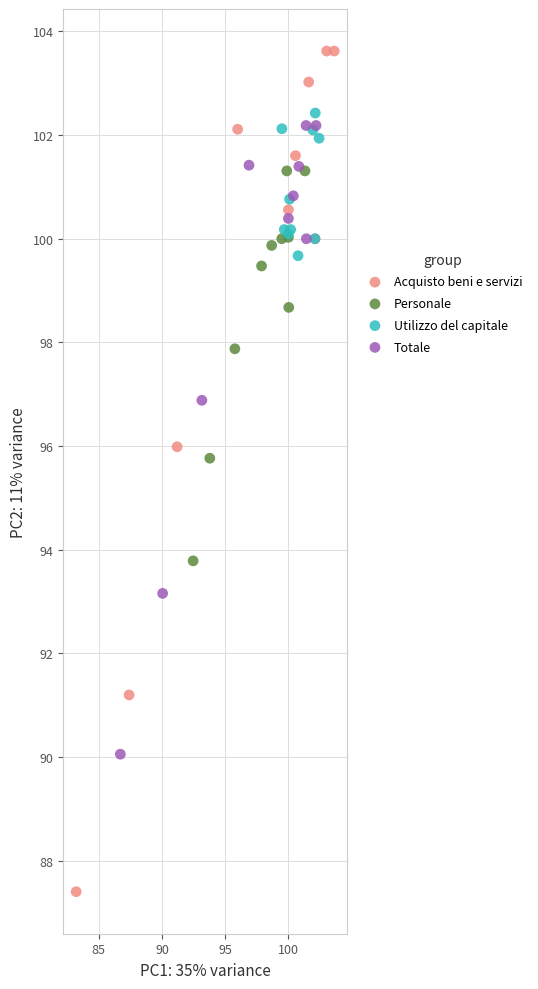

Which series contains the highest Y value?

Acquisto beni e servizi